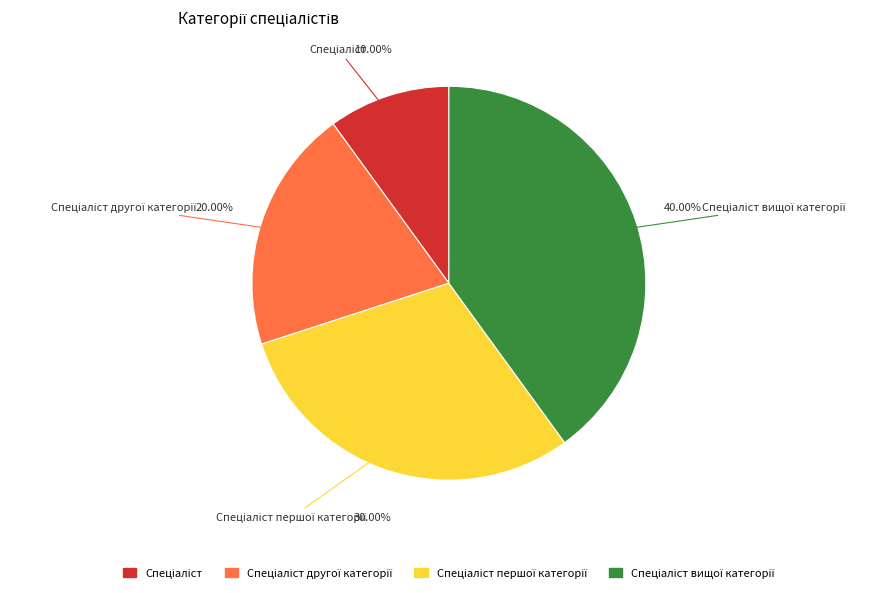

Is there a majority slice in this chart?

No